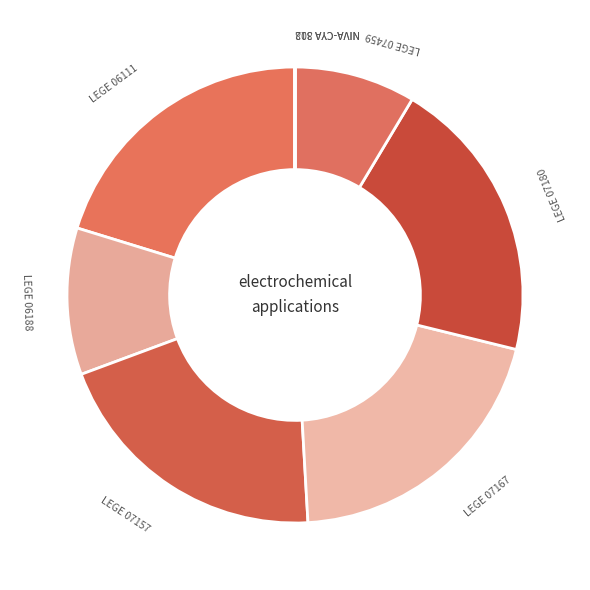

Is there a majority slice in this chart?

No